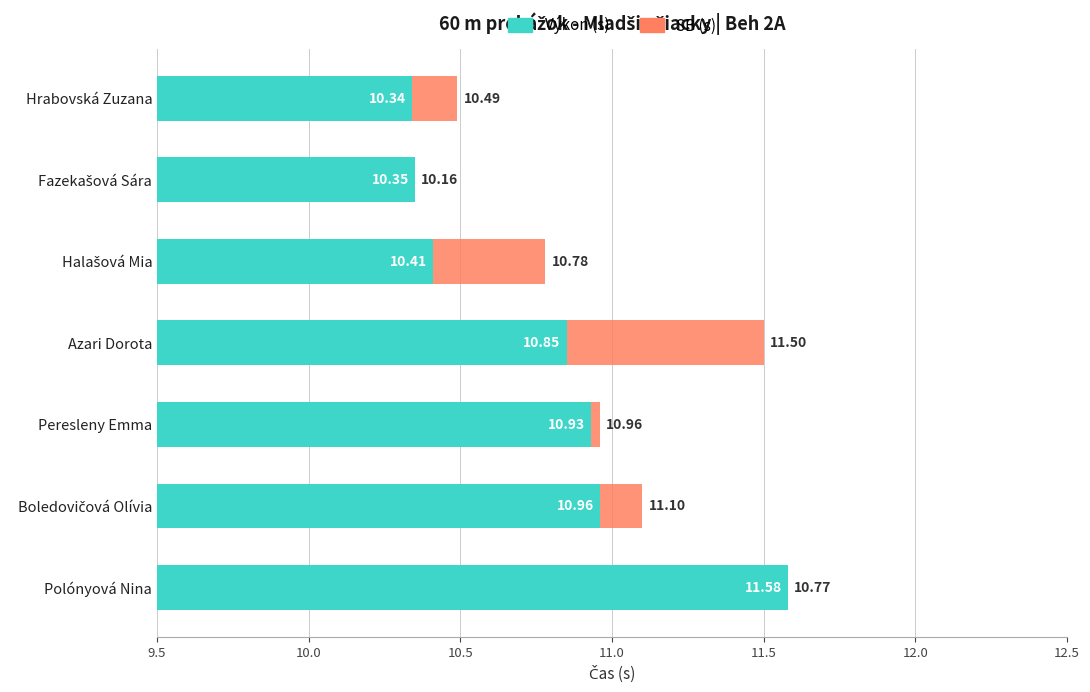

What position from the left is Halašová Mia?

3